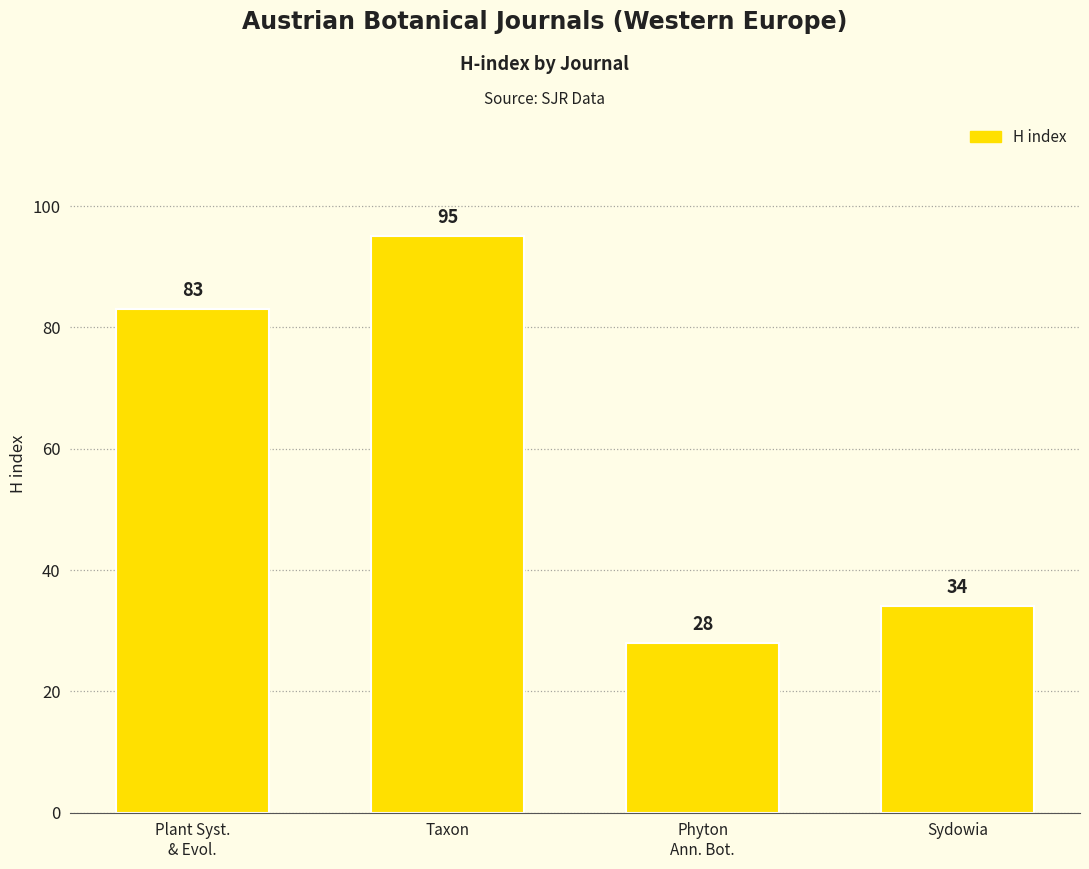

Reading left to right, extract all data points from this chart.

Plant Syst.
& Evol.=83	Taxon=95	Phyton
Ann. Bot.=28	Sydowia=34